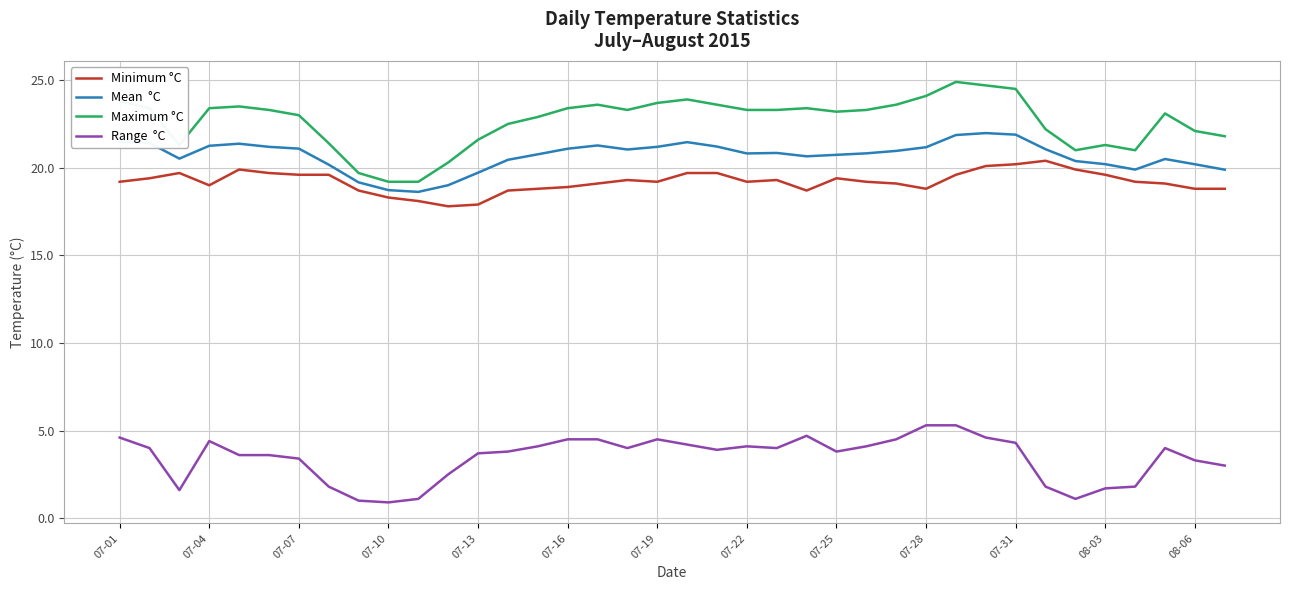

What is the greatest value displayed?

24.9